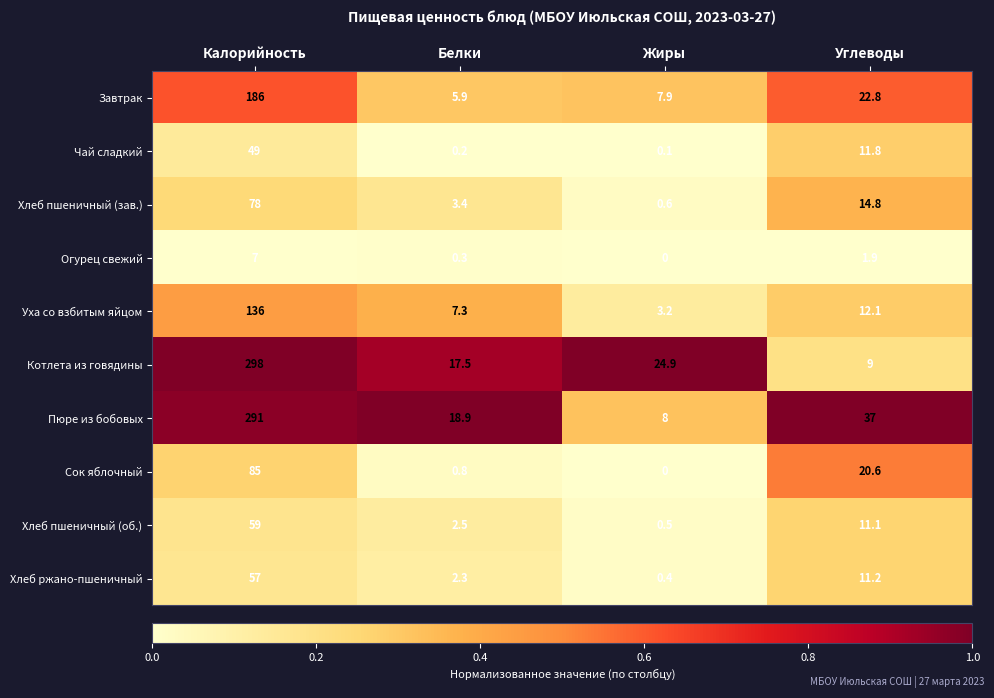

What is the average value of the Сок яблочный series?

26.6